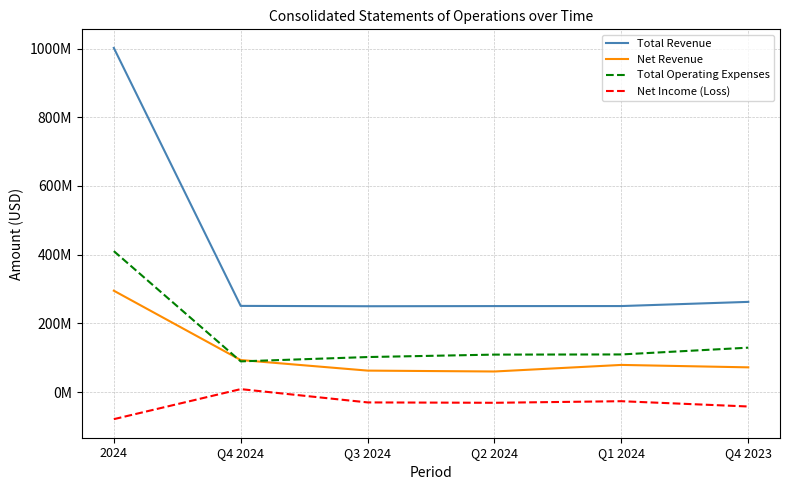

What is the difference between the Total Revenue values at Q1 2024 and Q3 2024?

531000